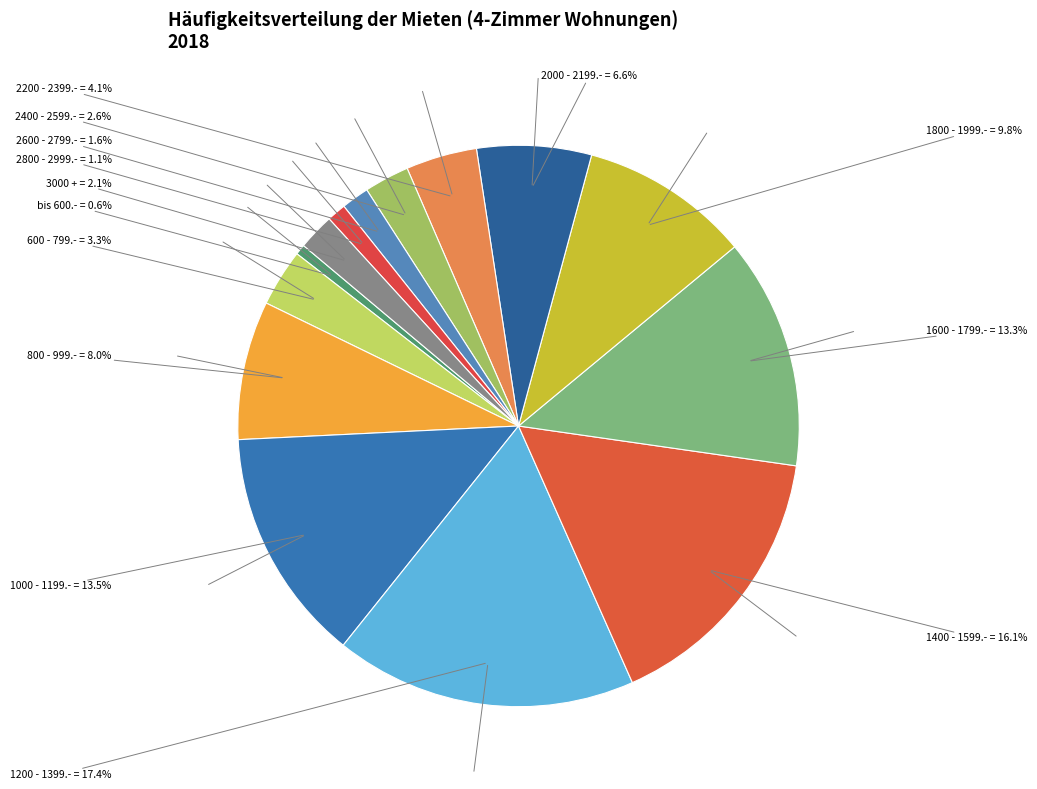

Count the number of slices in the pie.

14